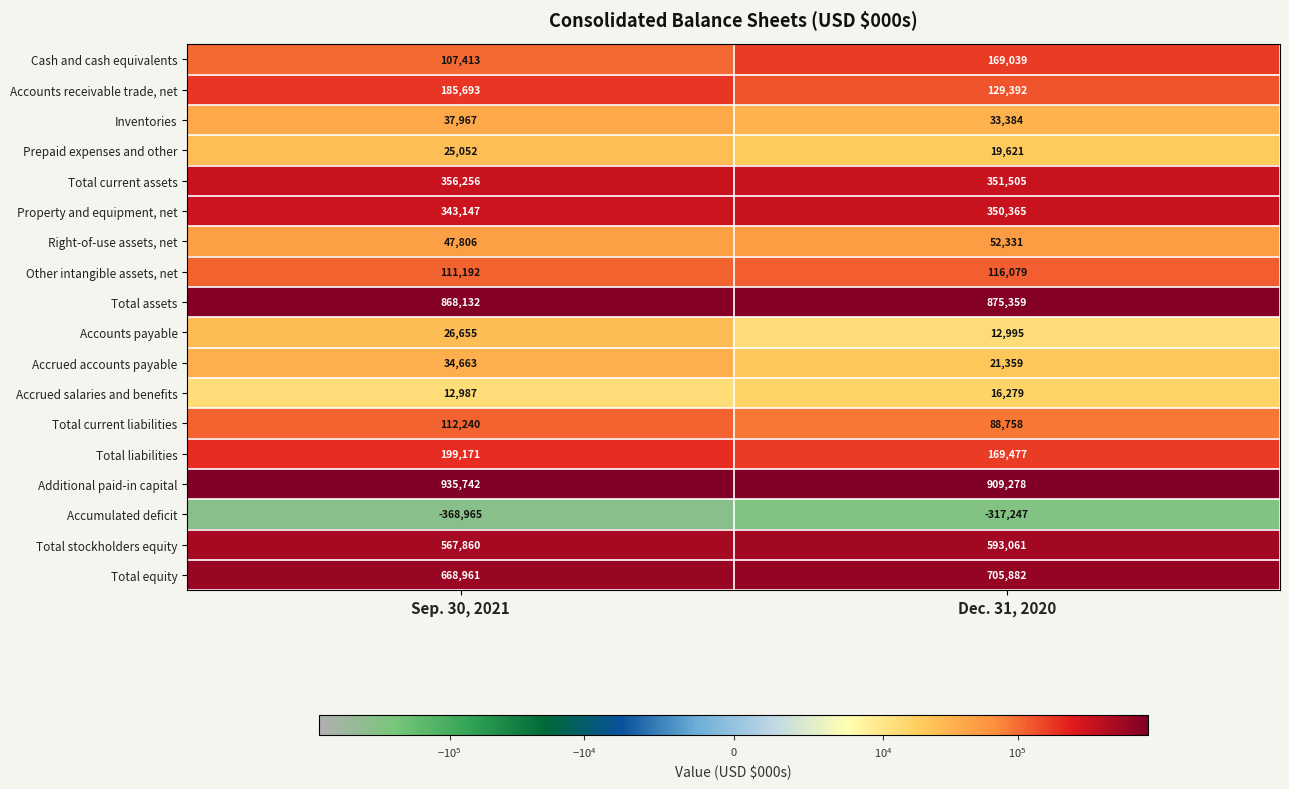

The Total current assets series shows 596859 at Dec. 31, 2020. True or false?

False